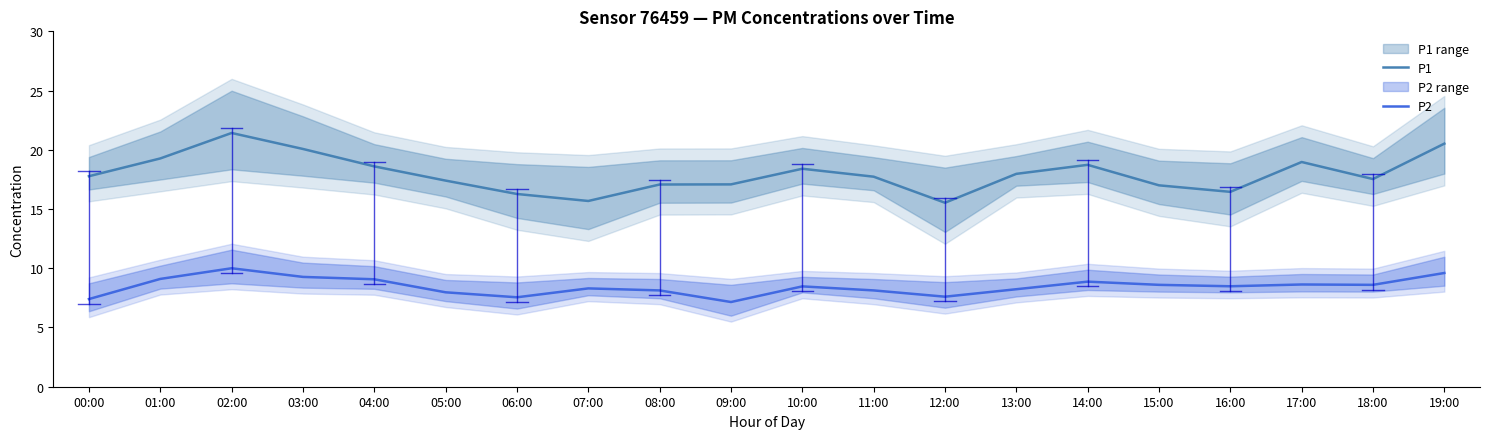

What is the label of the 2nd point from the right?

18:00